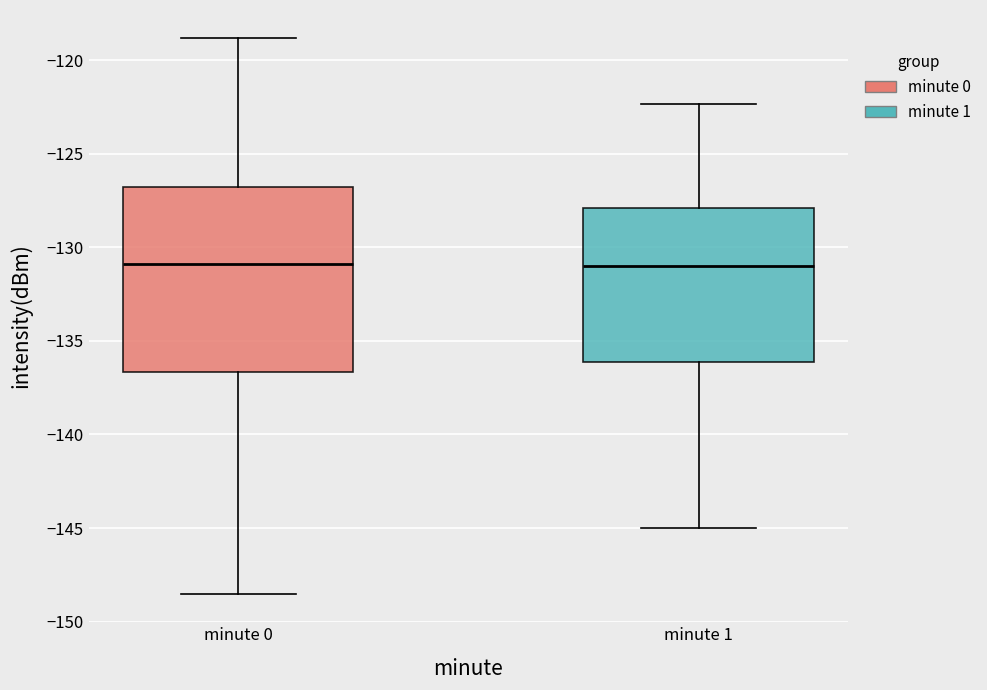

Comparing the boxes themselves (not the whiskers), which one is the tallest?

minute 0